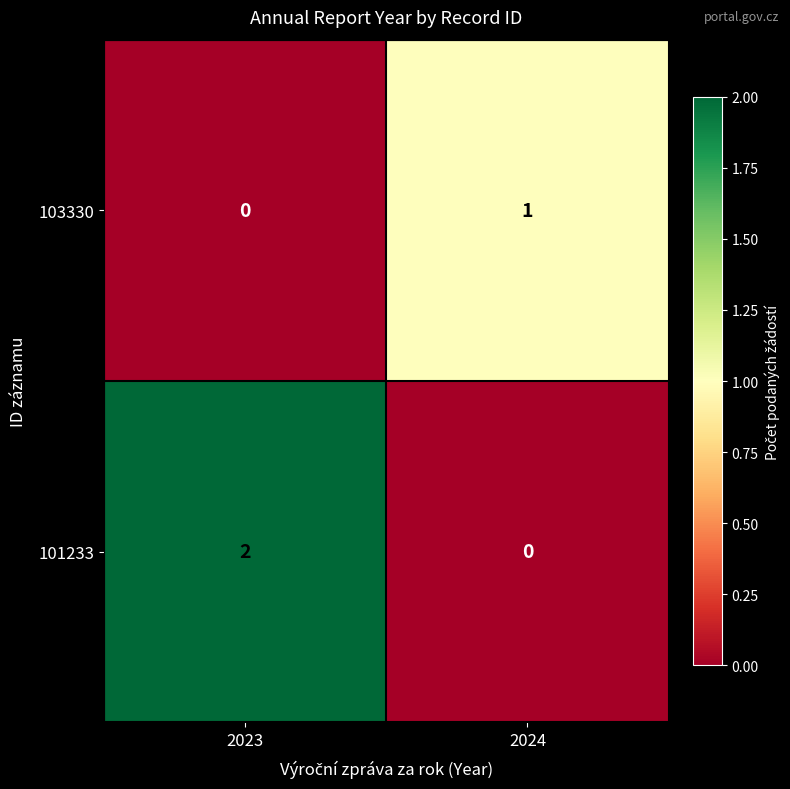

List the series in order of their peak value, highest first.

101233, 103330